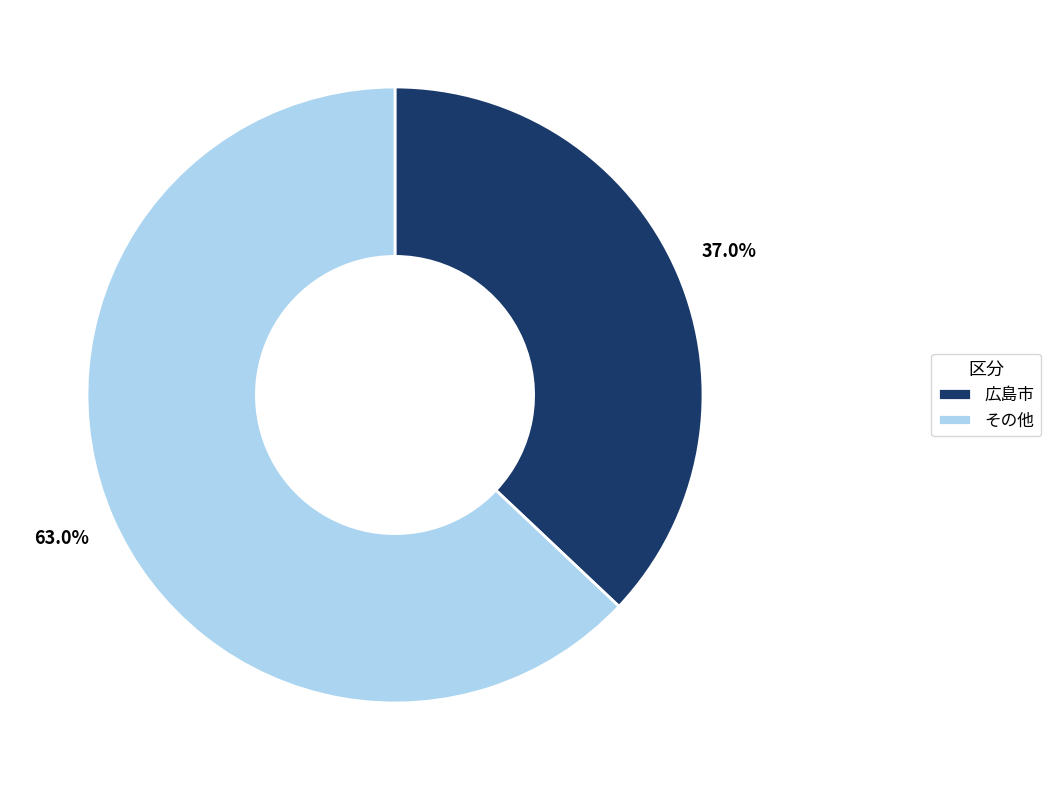

Which slice is the smallest?

広島市